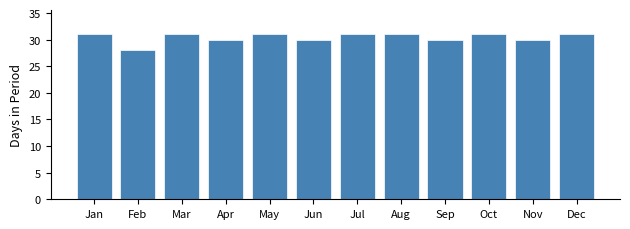

Reading left to right, extract all data points from this chart.

31	28	31	30	31	30	31	31	30	31	30	31